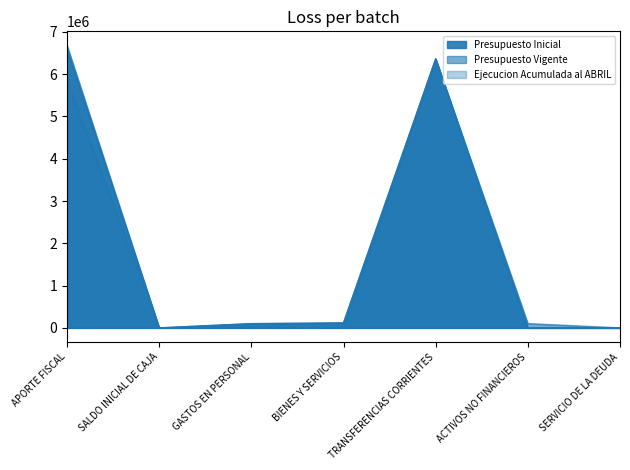

Read the Ejecucion Acumulada al ABRIL value at APORTE FISCAL, to the nearest 10.

5855500